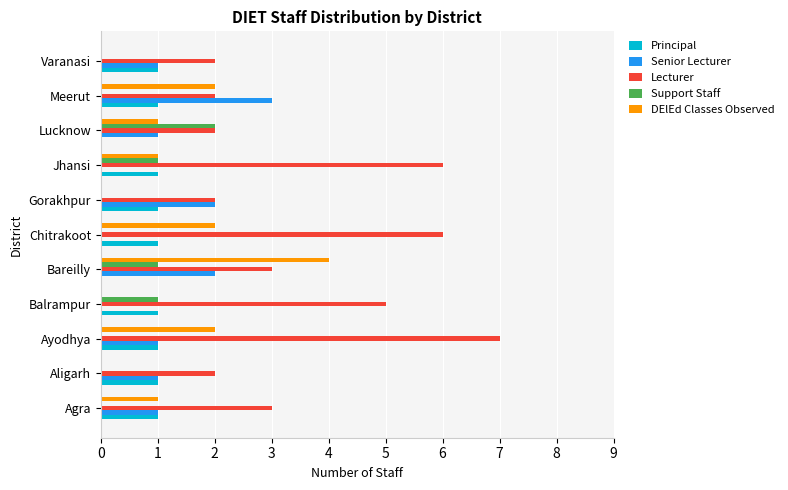

The value of DElEd Classes Observed at Bareilly is 4. True or false?

True